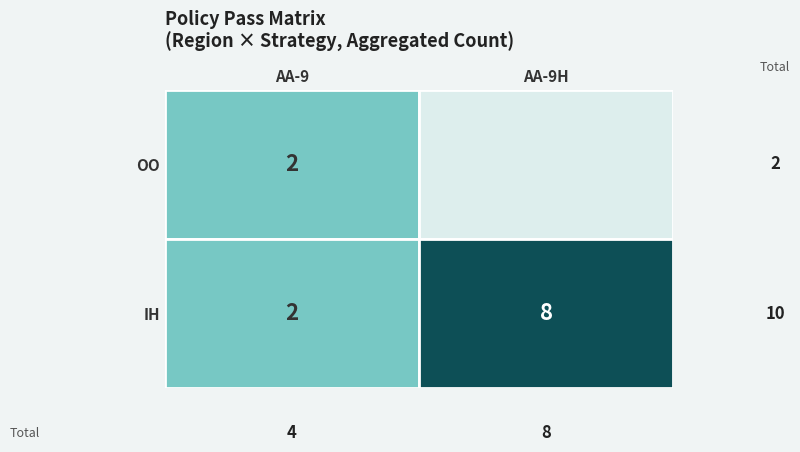

List the series in order of their overall mean, lowest first.

OO, IH